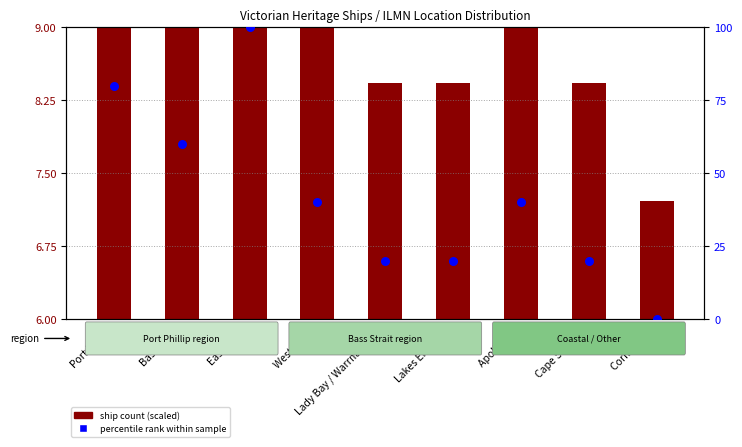

Which series has the widest spread of Y values?

percentile rank within sample